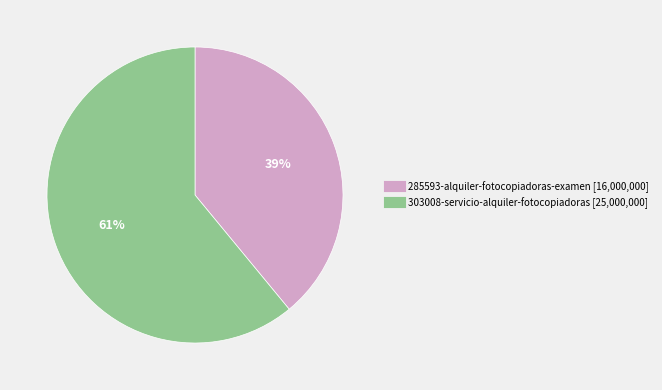

To the nearest percent, what percentage of the pie is 303008-servicio-alquiler-fotocopiadoras?

61%